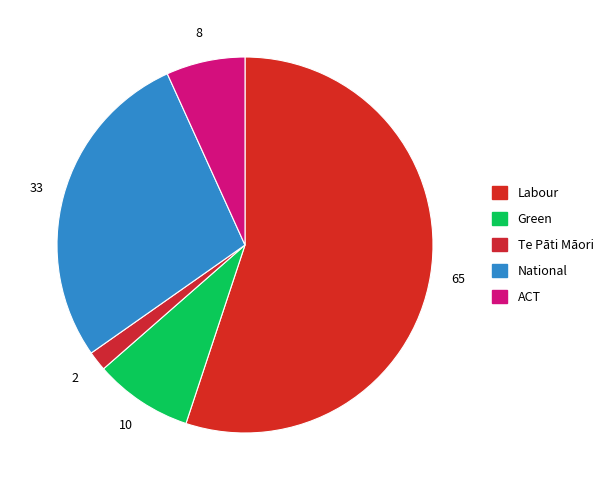

Is there any slice that represents more than half of the pie?

Yes